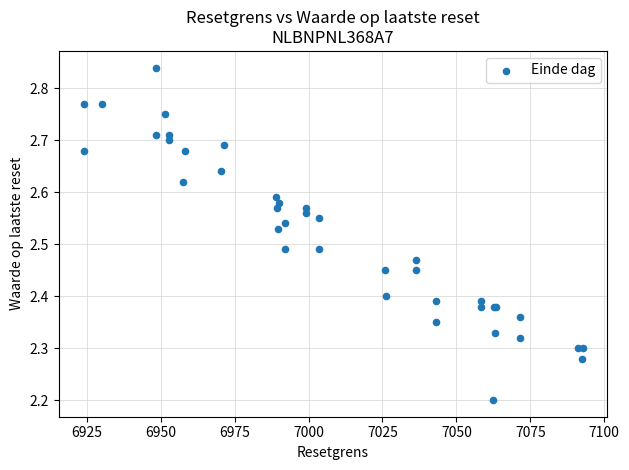

What Y value in the scatter plot is closest to 2?

2.2